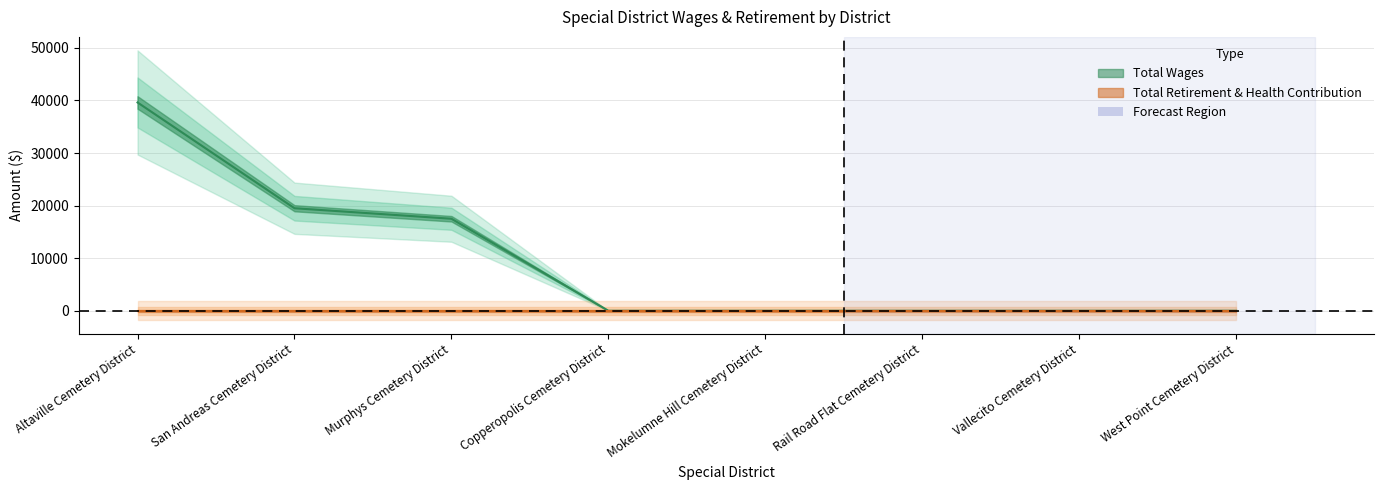

What is the greatest value displayed?

39612